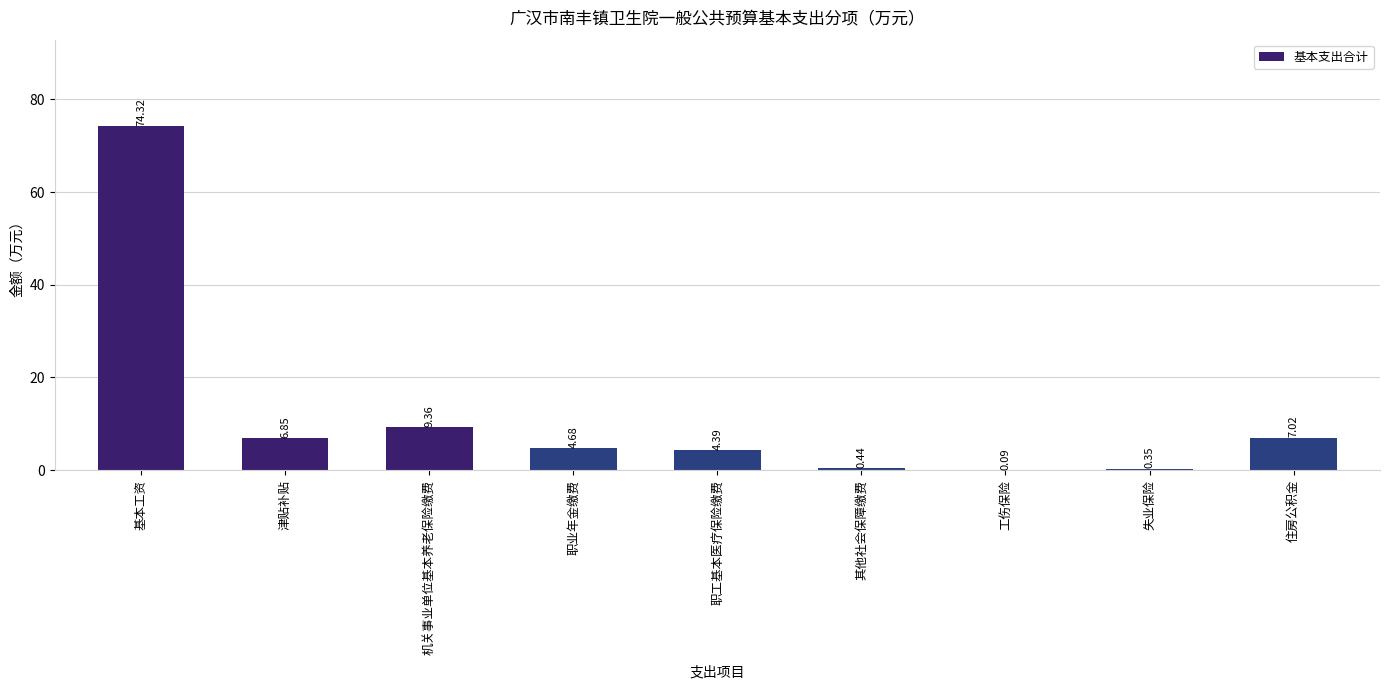

At which label does the data first exceed 4?

基本工资